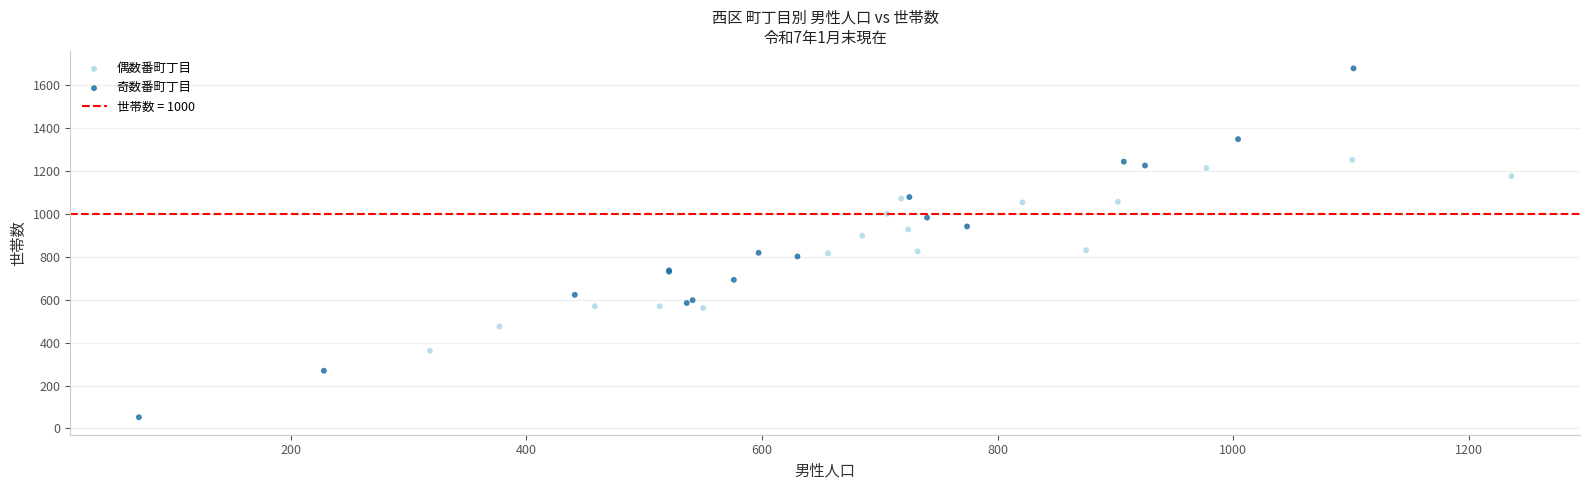

Which series contains the highest Y value?

奇数番町丁目